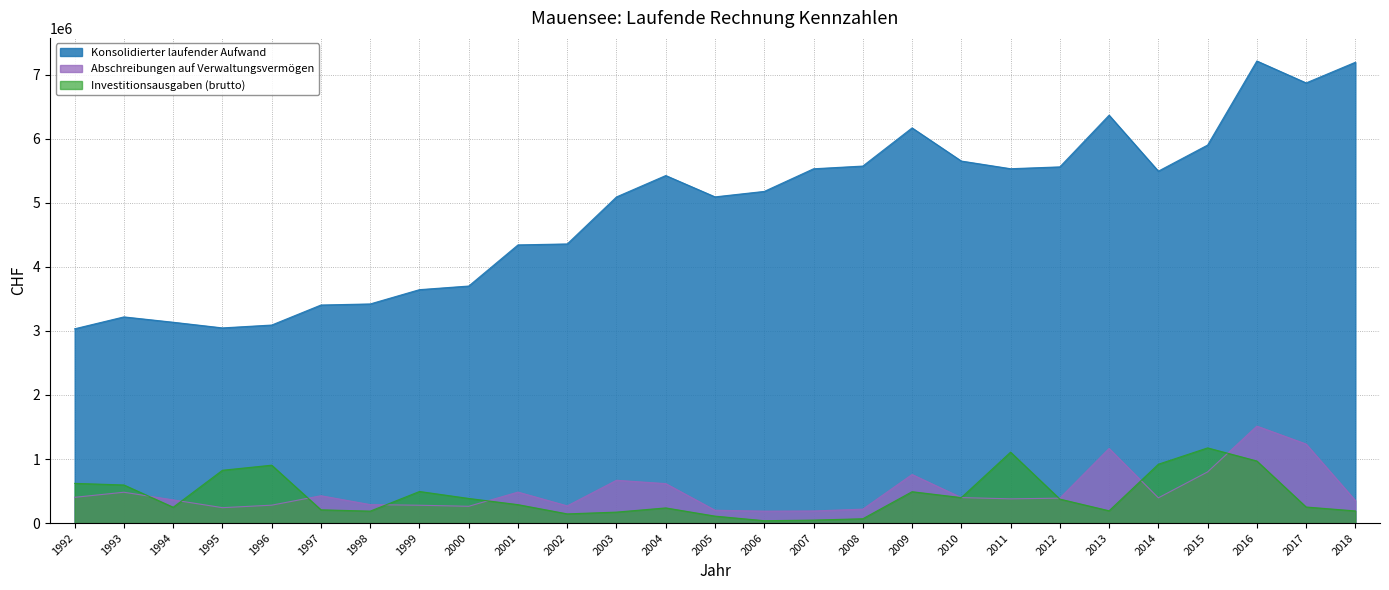

Which series has the widest spread of values?

Konsolidierter laufender Aufwand